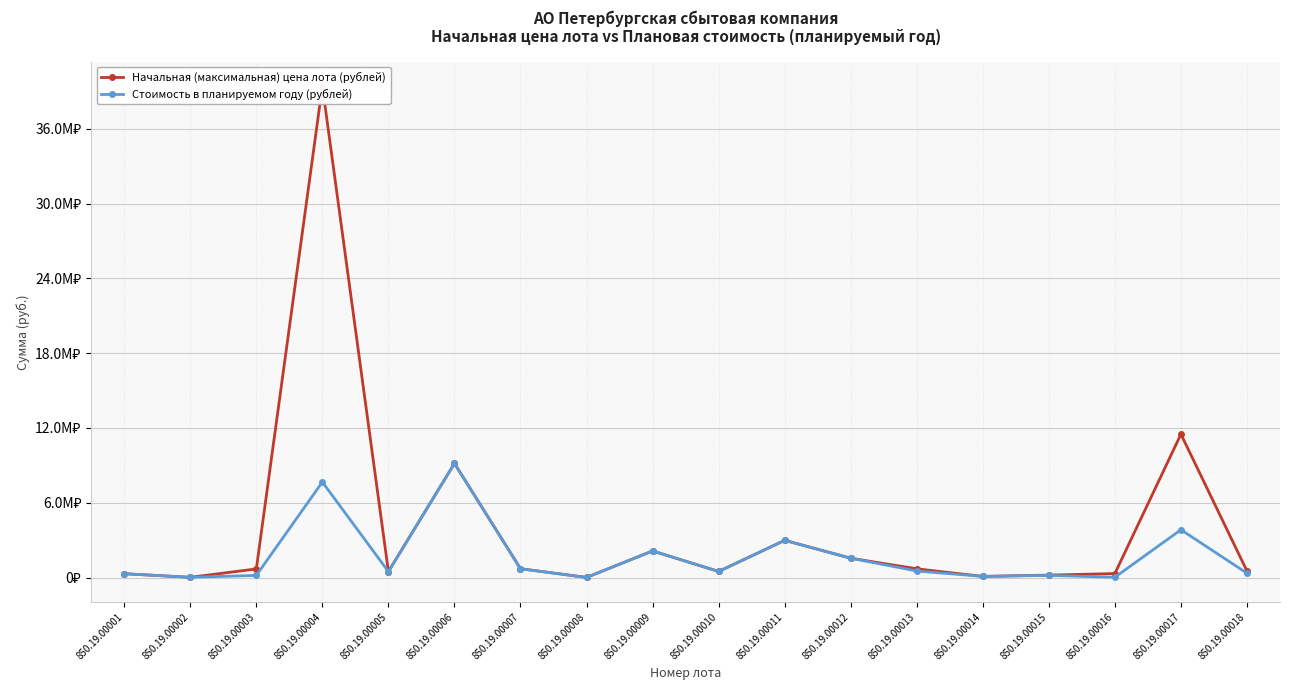

Reading right to left, extract all data points from this chart.

Начальная (максимальная) цена лота (рублей): 524912.0	11501590.0	321559.2	196350.0	92480.0	701937.2	1552319.0	2985197.0	490000.0	2135302.0	11975.0	707880.0	9156759.0	477450.0	39414999.8	692746.7	20042.4	307243.3
Стоимость в планируемом году (рублей): 349941.3	3833863.4	26796.6	173250.0	92480.0	526452.8	1552319.0	2985197.0	490000.0	2135302.0	5987.5	707880.0	9156759.0	477450.0	7663920.8	173186.6	20042.4	307243.3